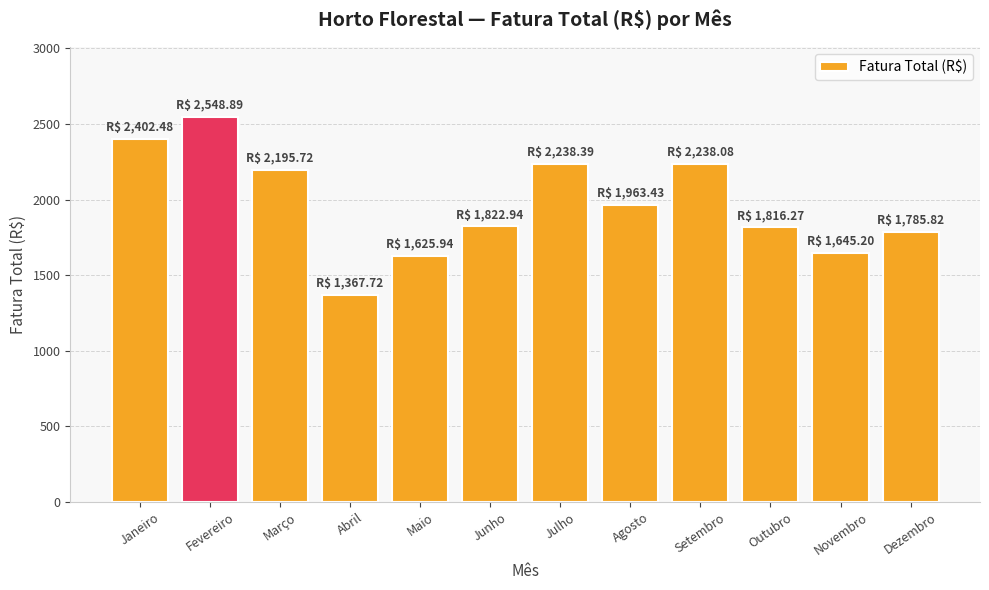

What position from the right is Novembro?

2